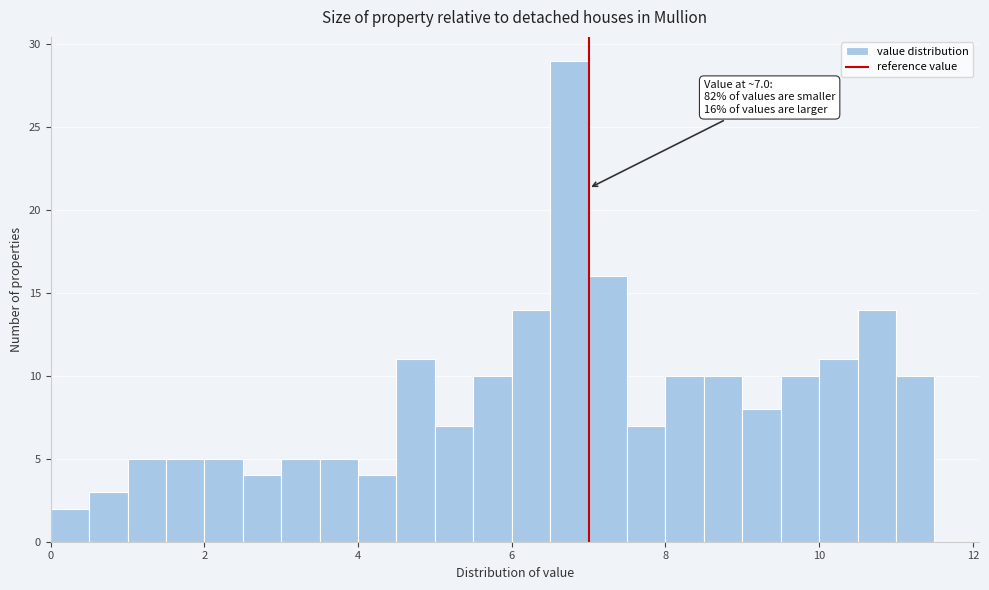

Around what value on the x-axis is the tallest bar? Give the approximate position of its centre, as read against the axis.

6.8